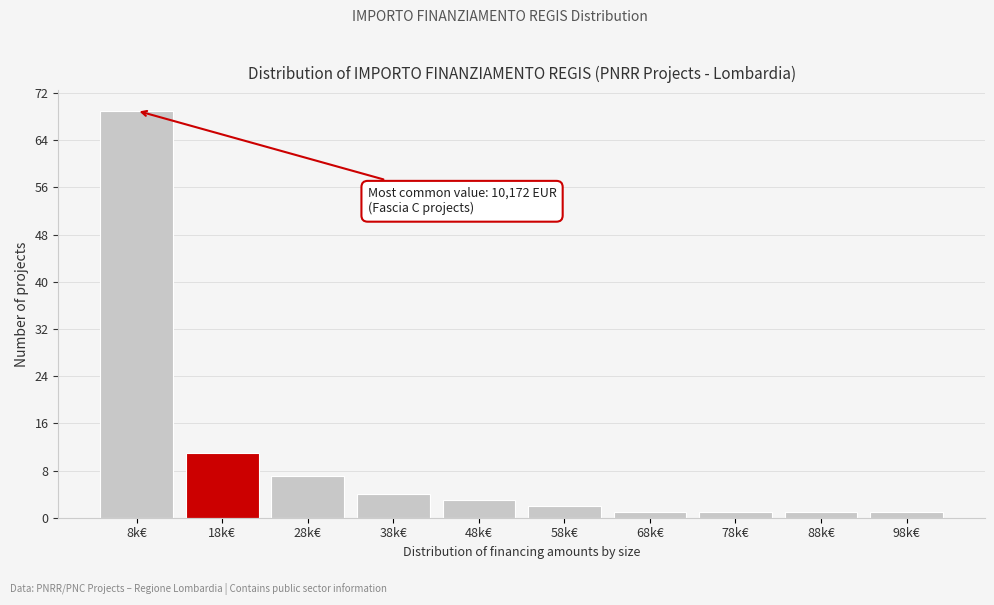

Reading right to left, what are all the values shown in this chart?

1	1	1	1	2	3	4	7	11	69